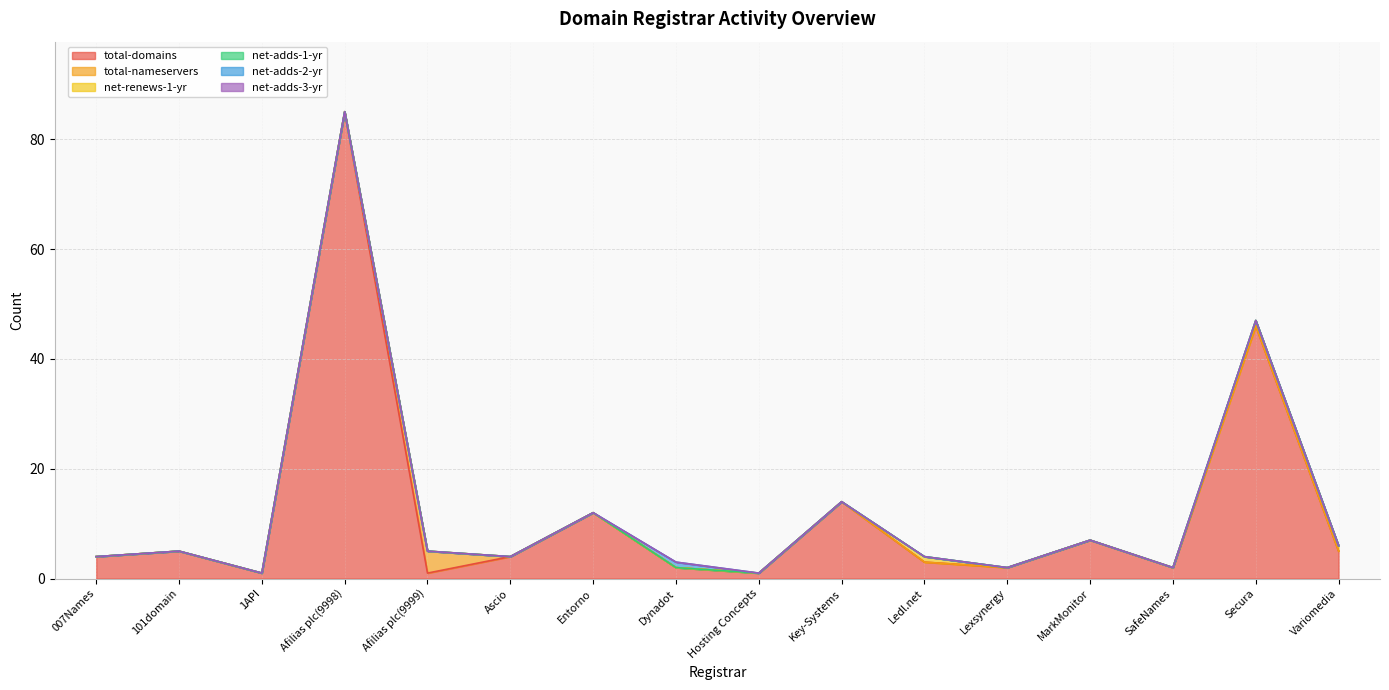

What is the difference between the maximum and minimum values in the total-nameservers series?

4